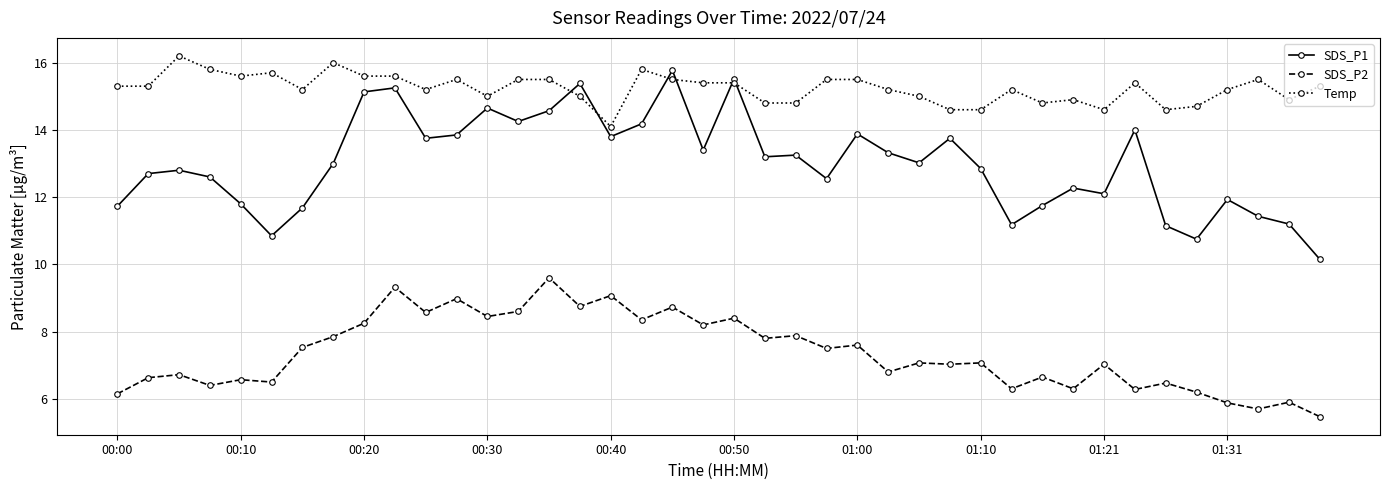

What is the value of the Temp point at the 38th from the left?

15.5